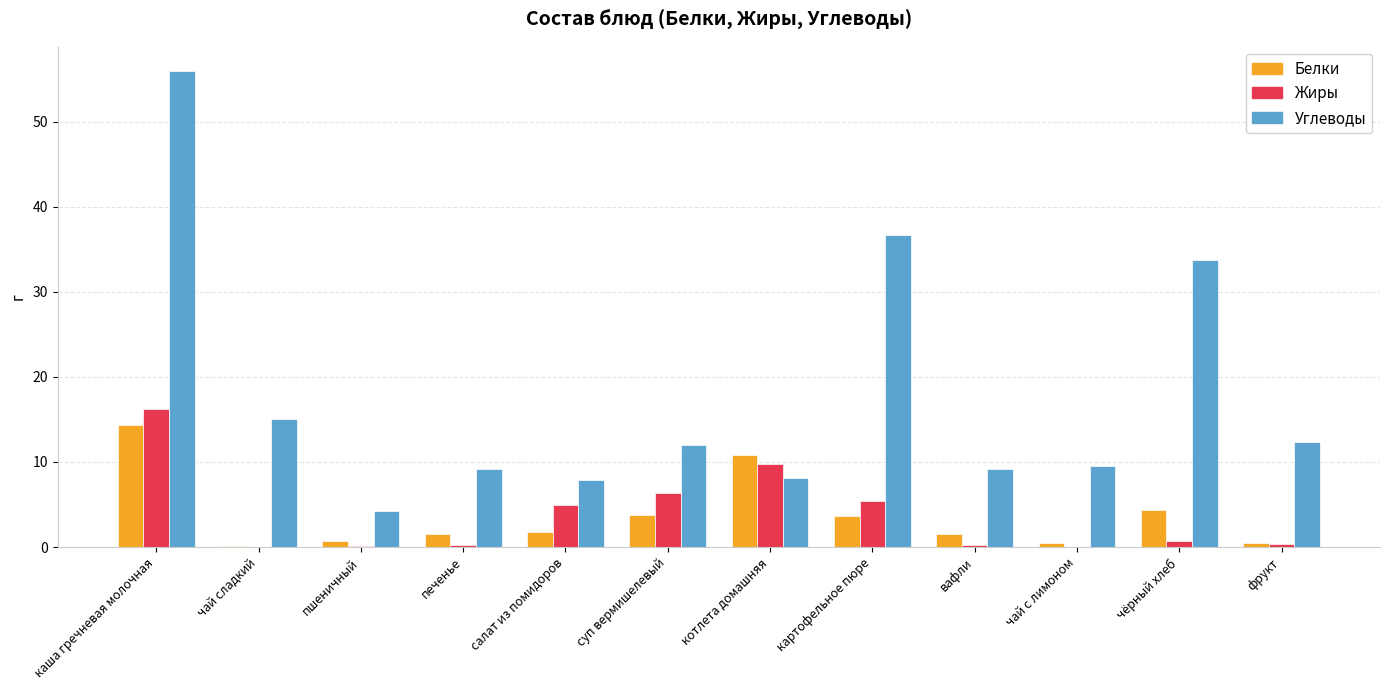

What is the sum of the Жиры values at каша гречневая молочная and пшеничный?

16.3